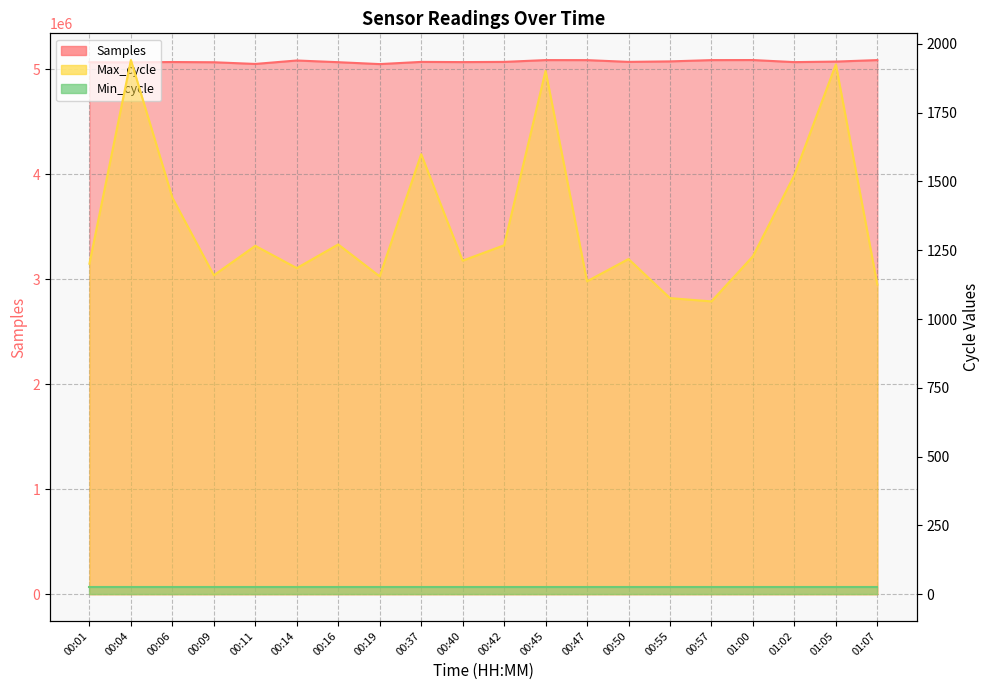

Read the Max_cycle value at 00:16.

1271